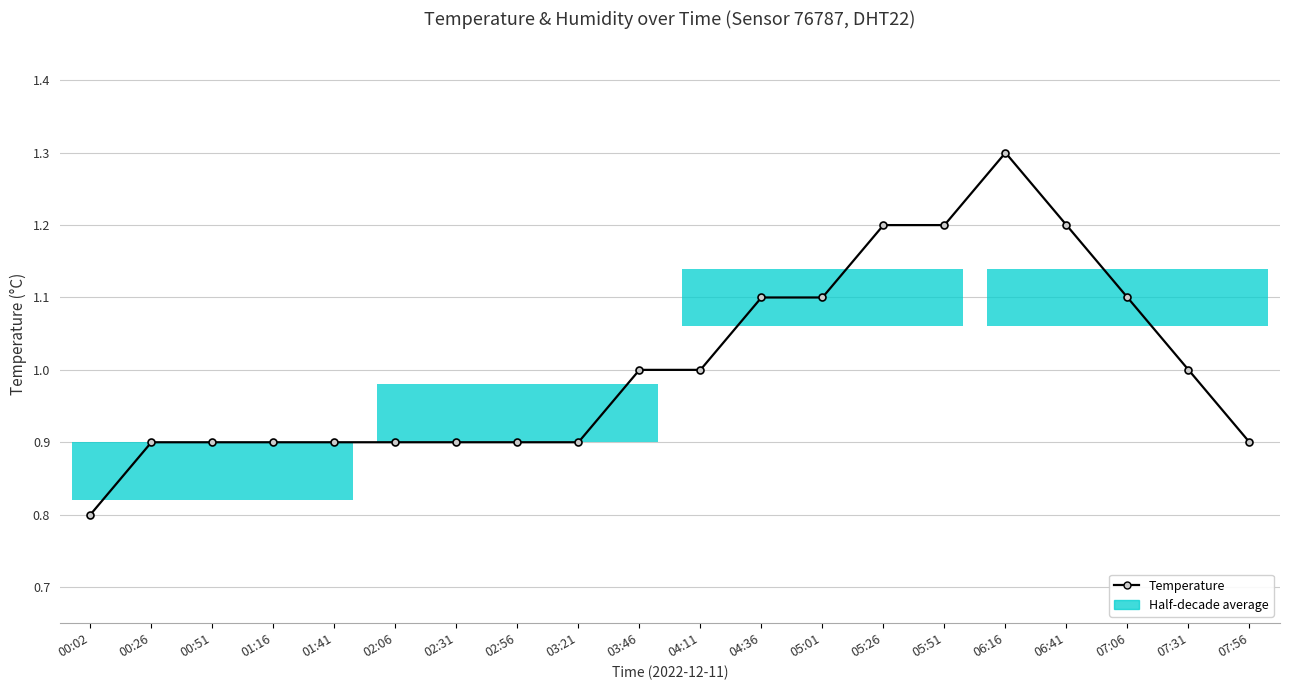

True or false: the data shows 1.0 at 03:46.

True